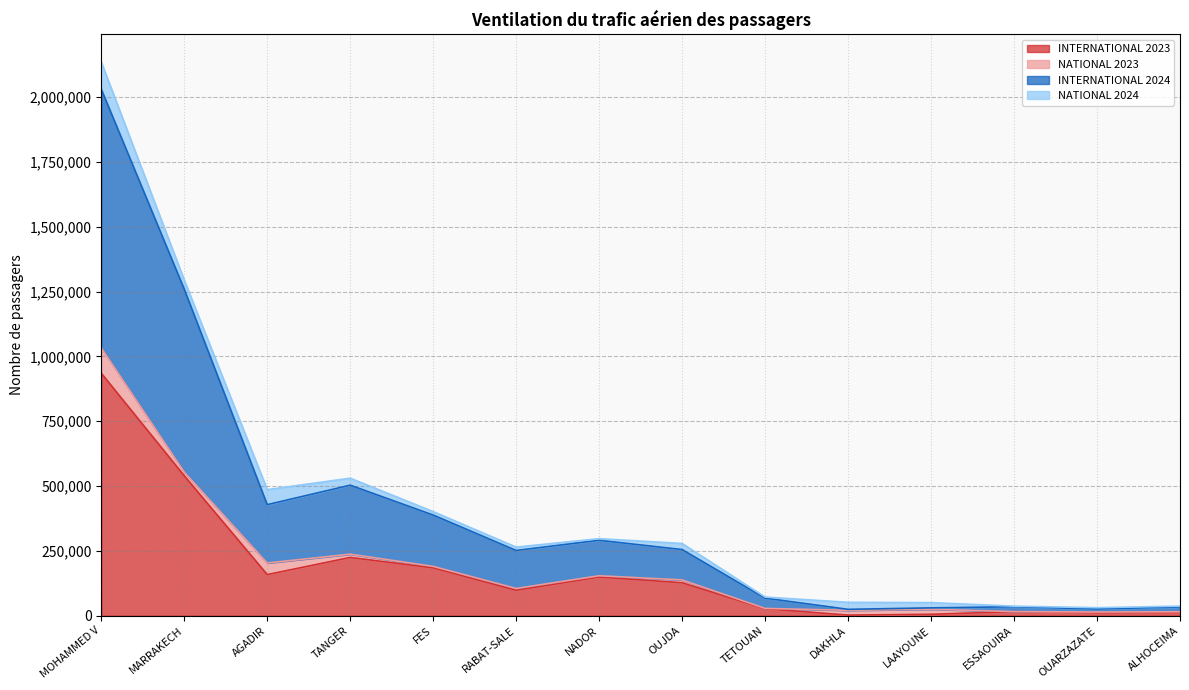

At how many categories does at least one series exceed 890019?

2